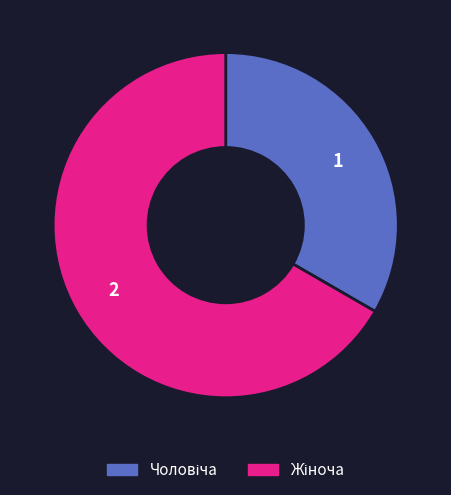

How many segments does this pie chart have?

2